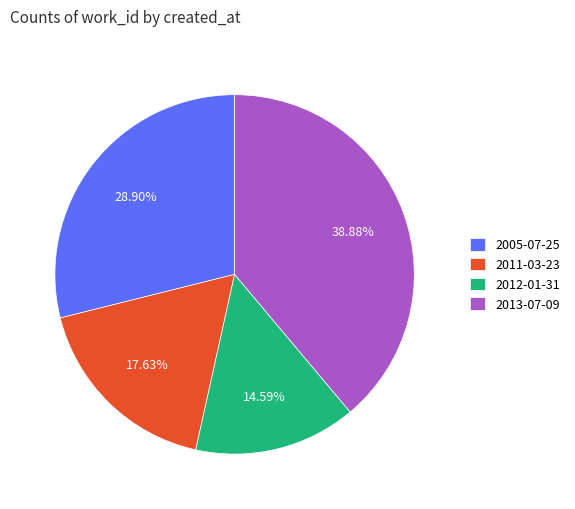

What is the total percentage of 2005-07-25 and 2012-01-31?

43.5%